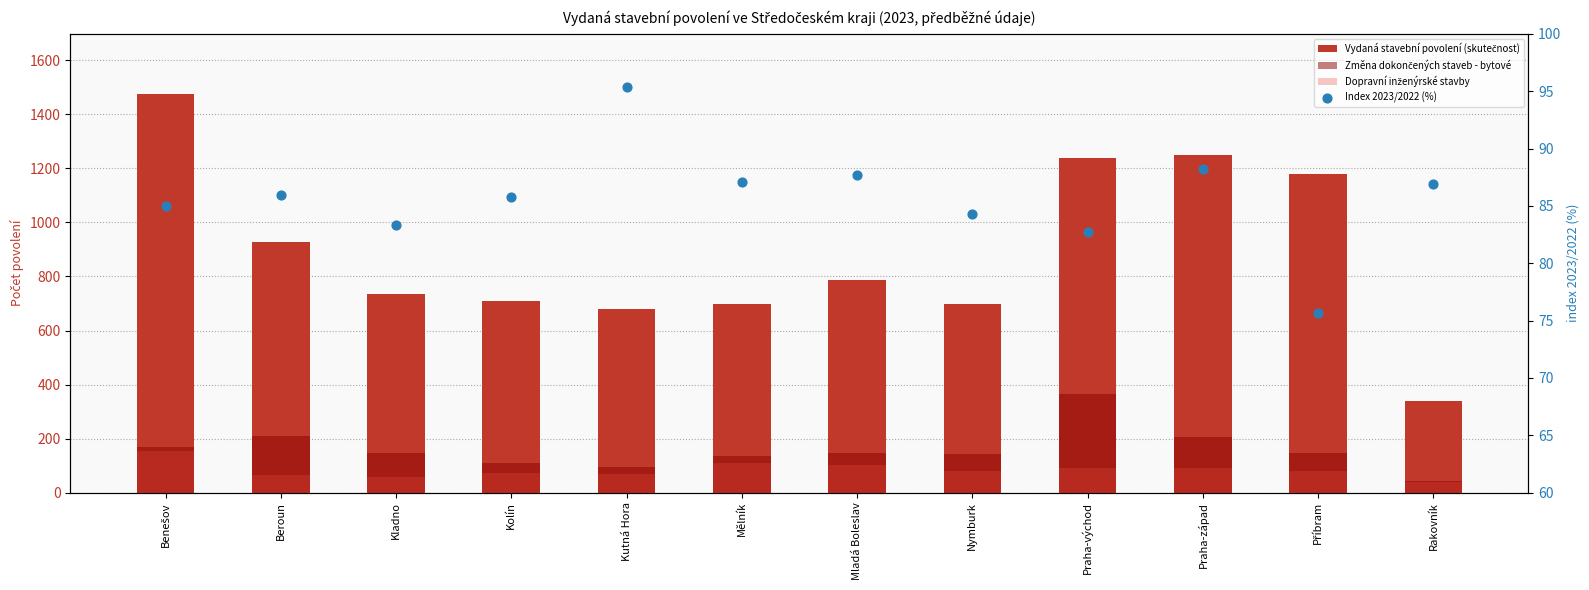

Which series reaches the minimum Y coordinate?

Dopravní inženýrské stavby